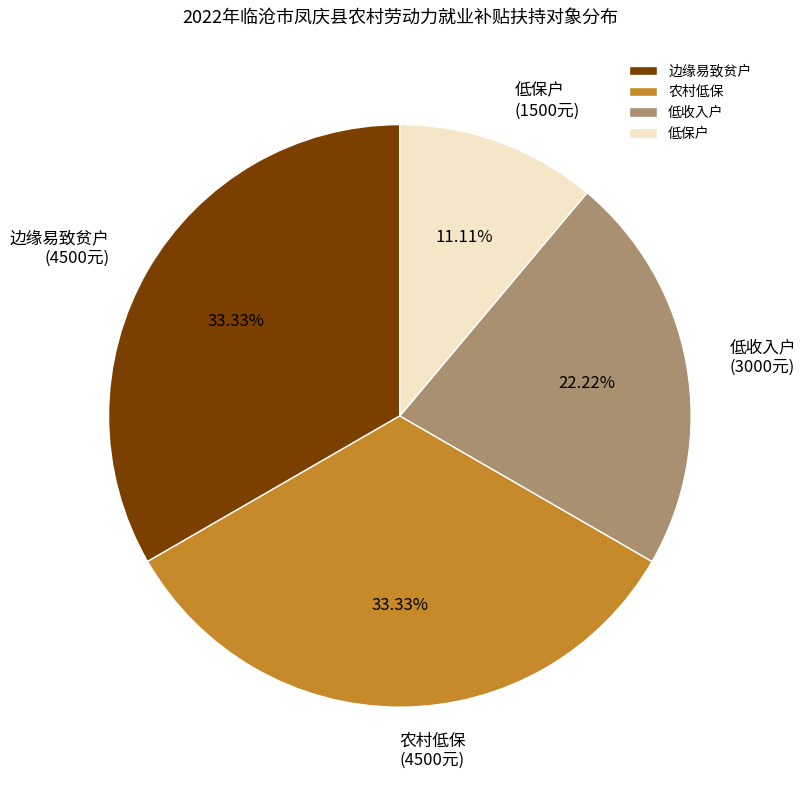

To the nearest percent, what portion does 低保户 represent?

11%